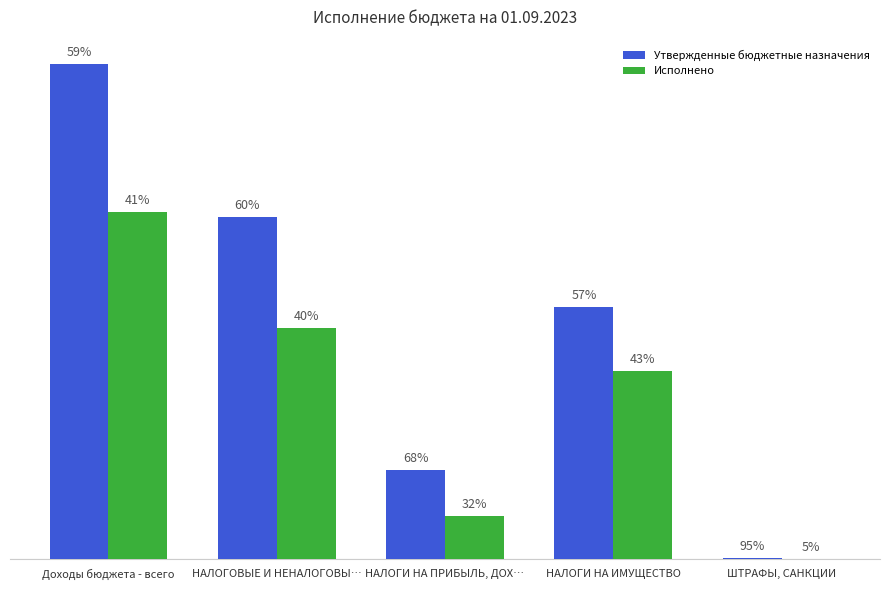

Is the value of Утвержденные бюджетные назначения at НАЛОГИ НА ПРИБЫЛЬ, ДОХ… greater than the value of Исполнено at Доходы бюджета - всего?

No